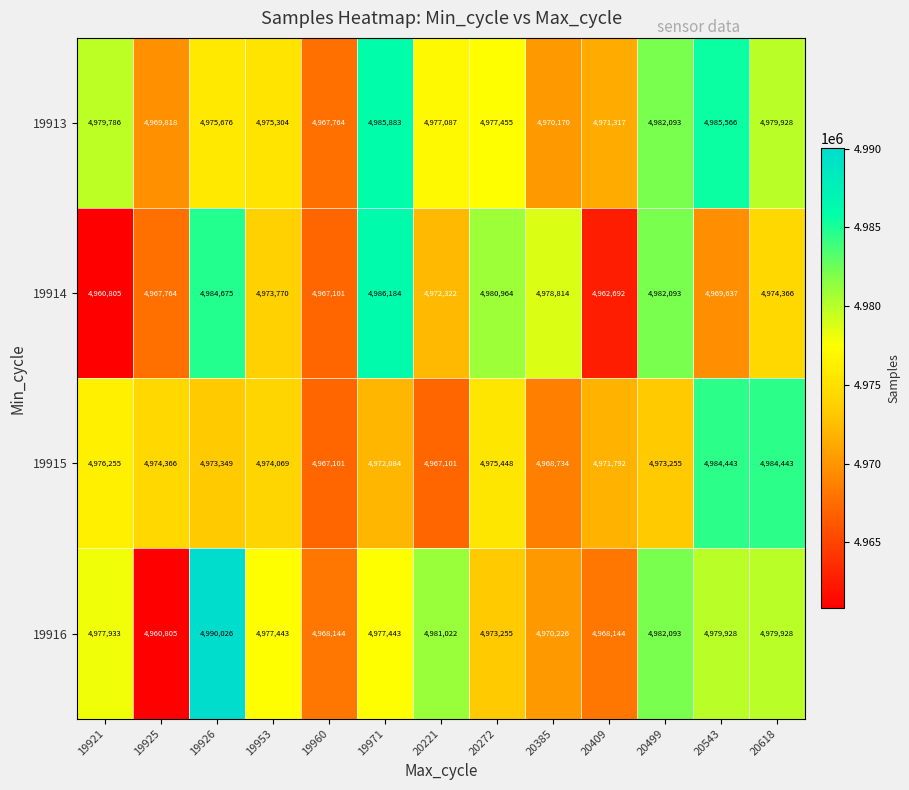

What is the difference between the highest and lowest values at 19960?

1043